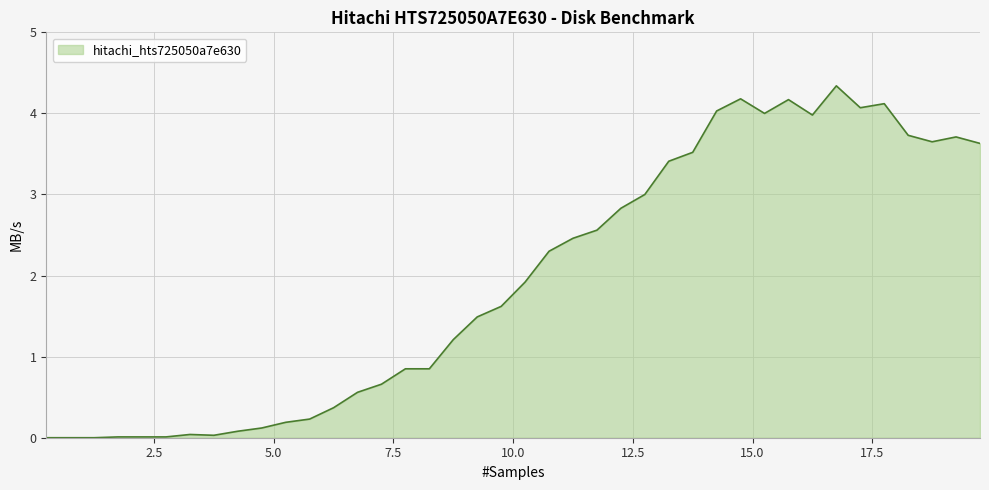

What is the greatest value displayed?

4.3